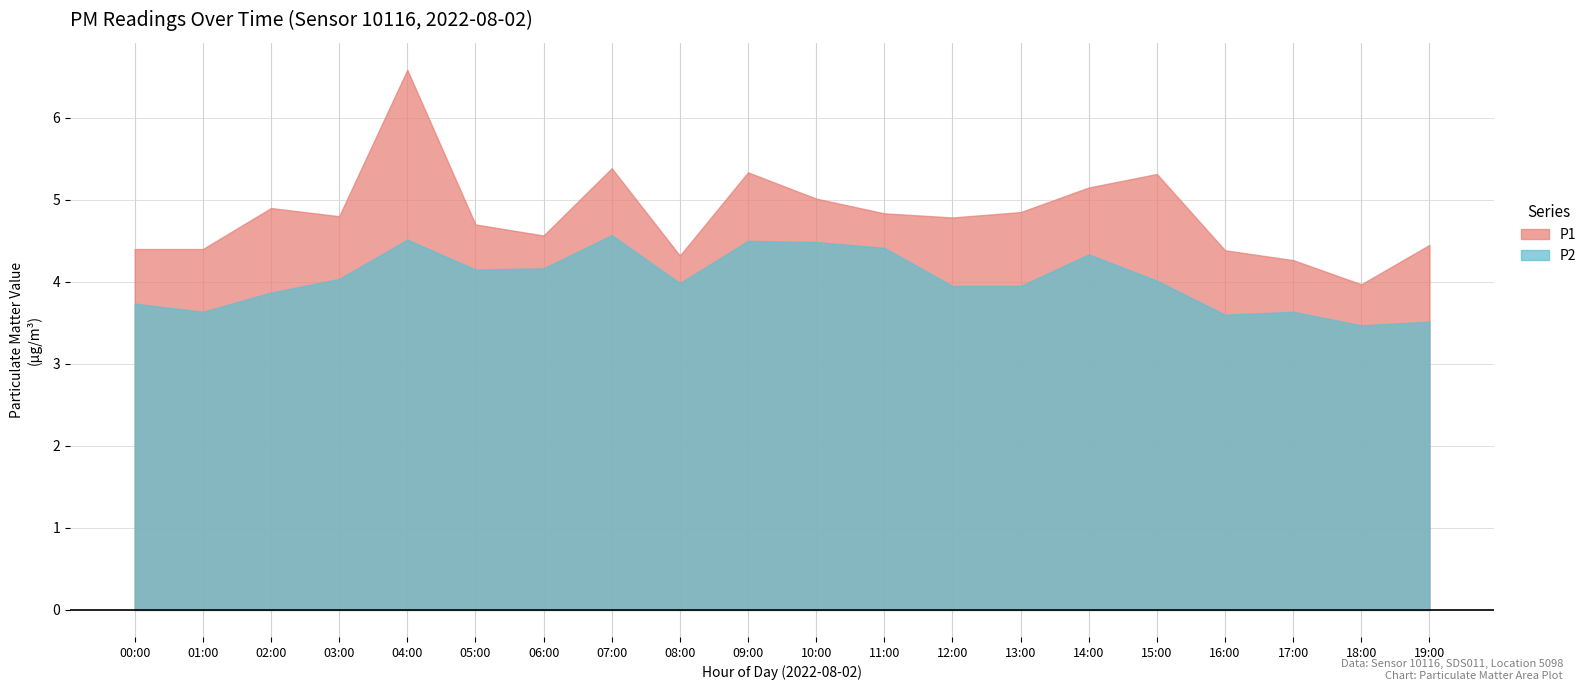

What is the difference between the highest and lowest values at 19:00?

0.9